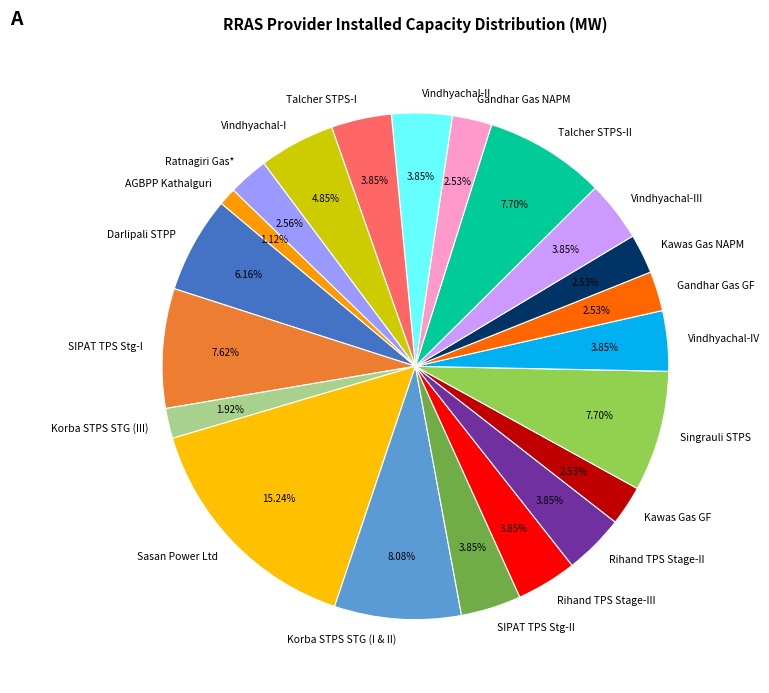

To the nearest percent, what is the difference between the Rihand TPS Stage-II and Darlipali STPP slice percentages?

2%